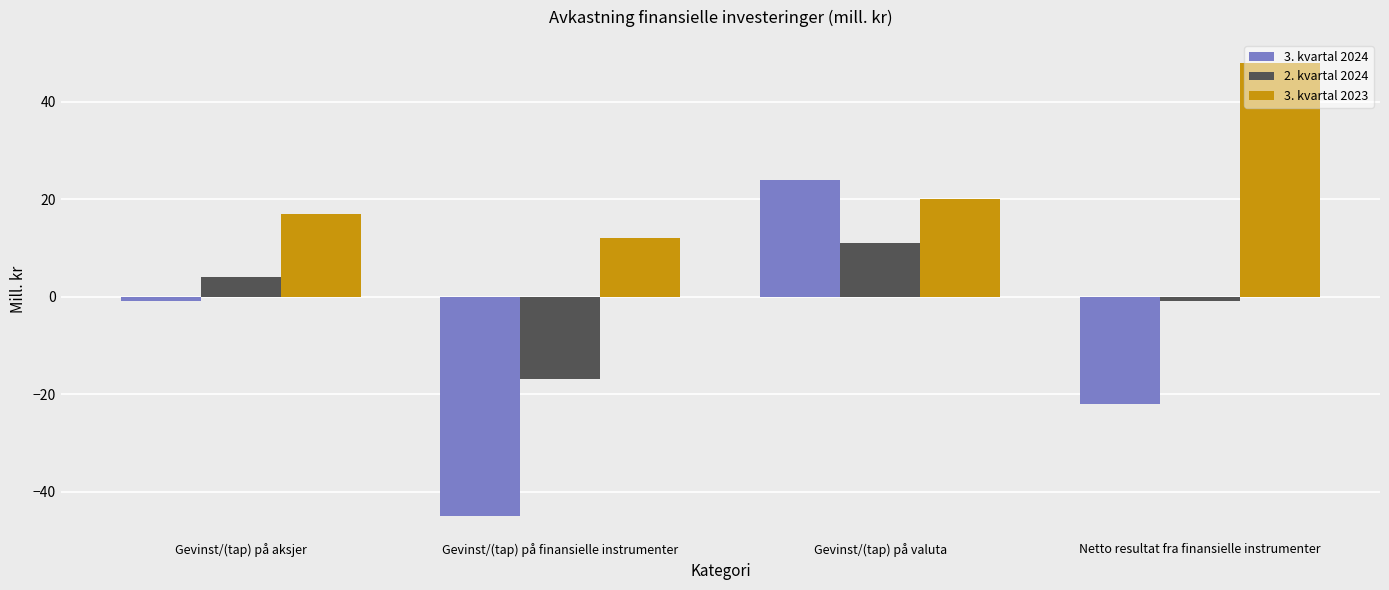

What is the minimum value for 2. kvartal 2024?

-17